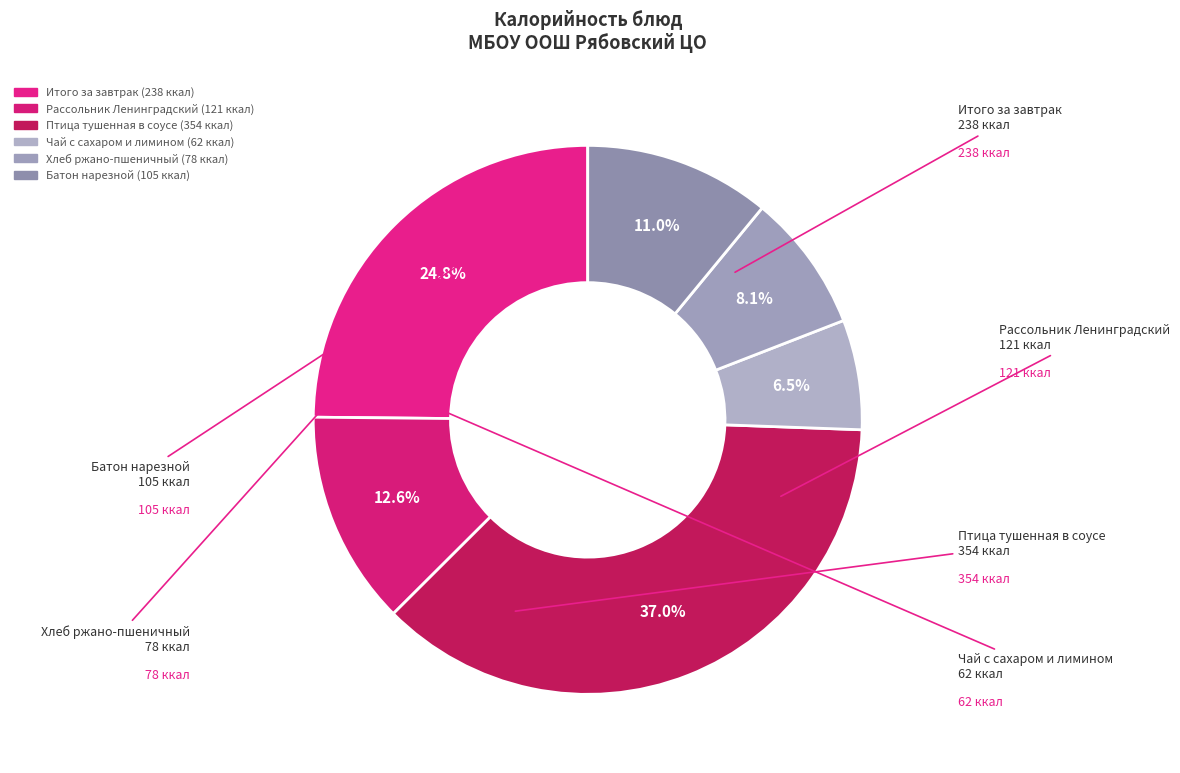

What percentage is NOT represented by Птица тушенная в соусе?

63.0%